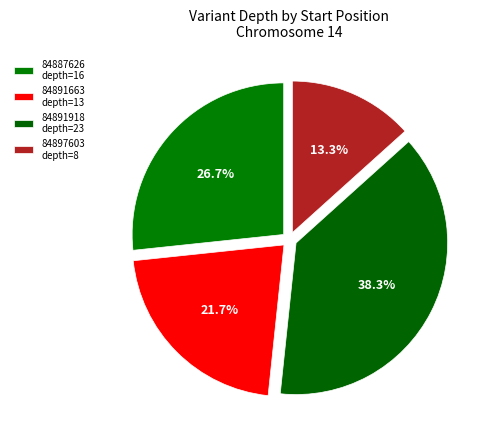

Between 84887626 and 84891663, which is larger?

84887626